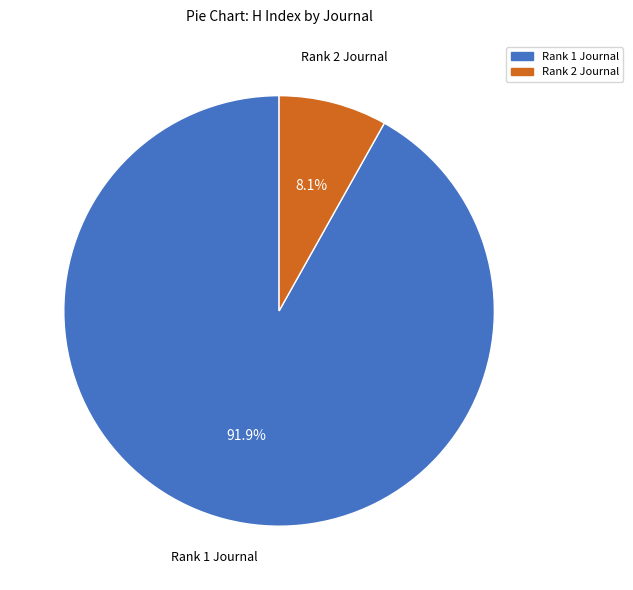

Is Rank 1 Journal the majority of the pie?

Yes